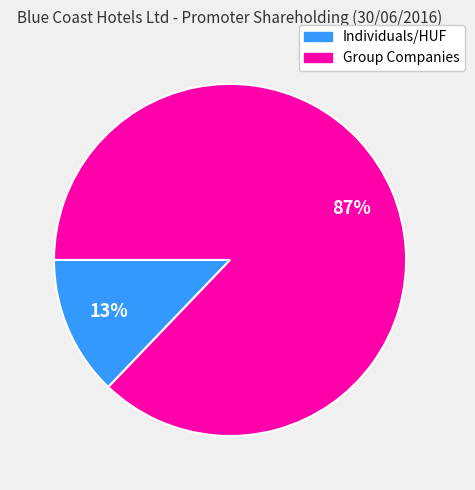

Is there any slice that represents more than half of the pie?

Yes